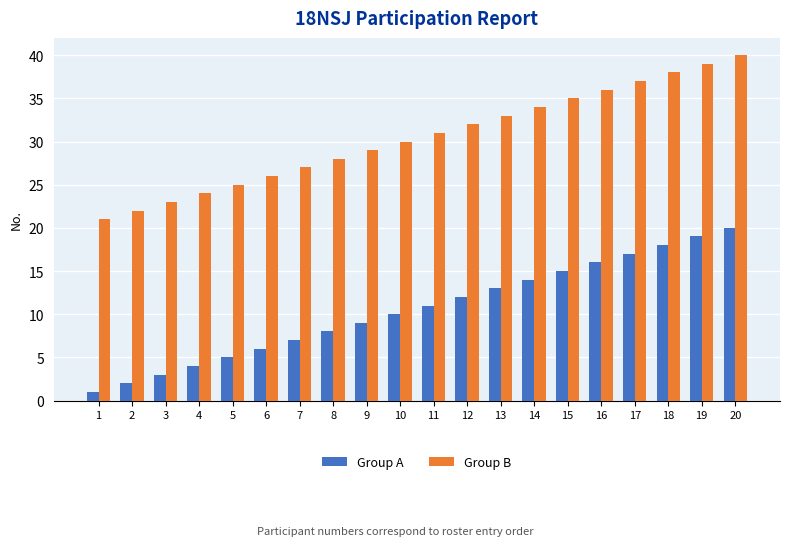

What is the difference between the maximum and second lowest values in the Group A series?

18